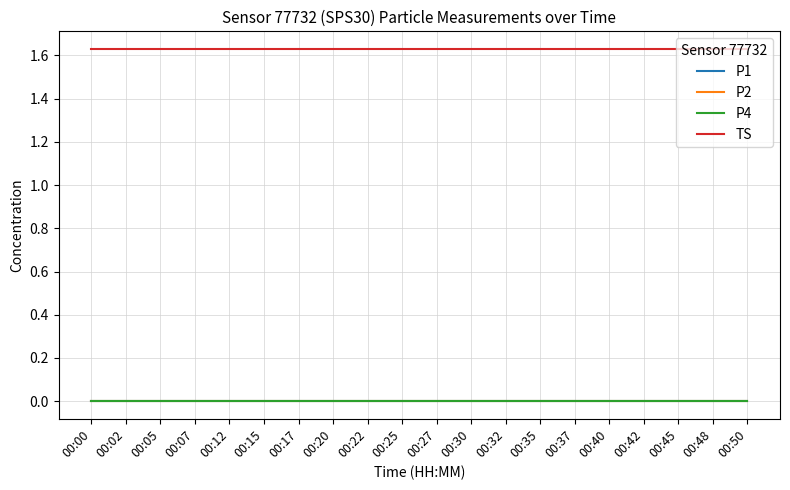

True or false: P2 and P1 cross at least once.

False